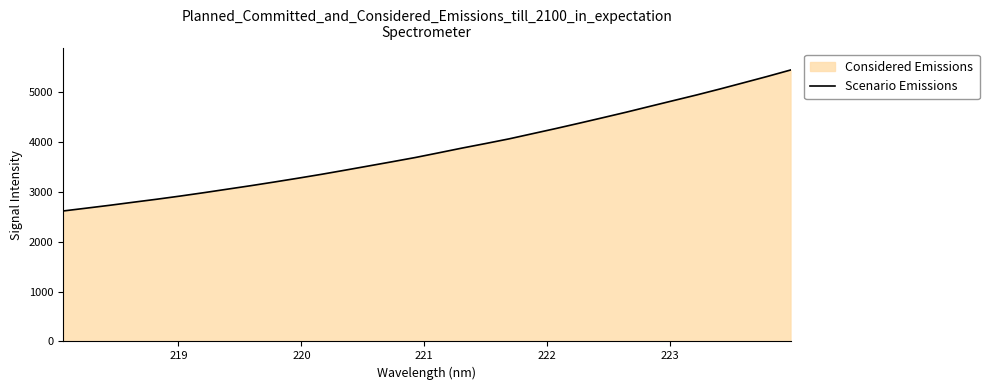

How many lines are shown in the chart?

1